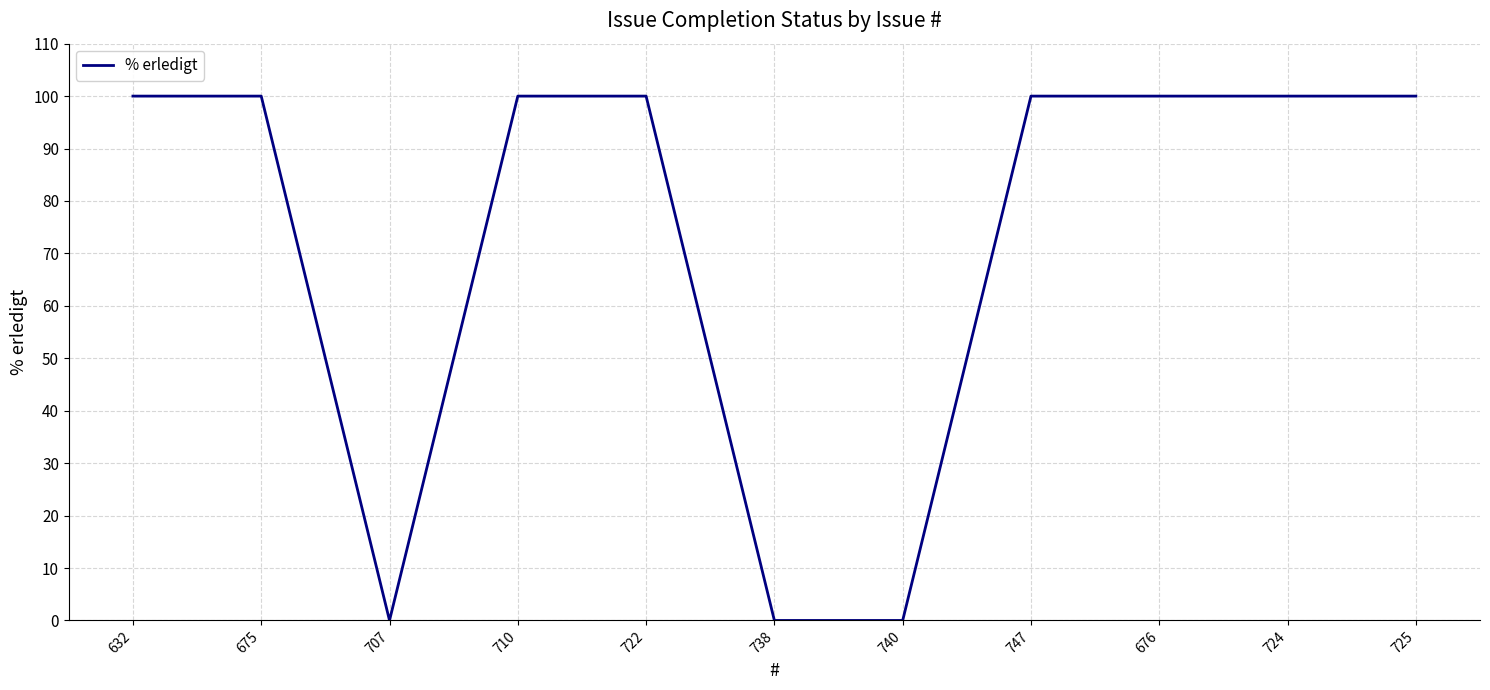

Reading left to right, transcribe all the data shown in this chart.

632=100	675=100	707=0	710=100	722=100	738=0	740=0	747=100	676=100	724=100	725=100